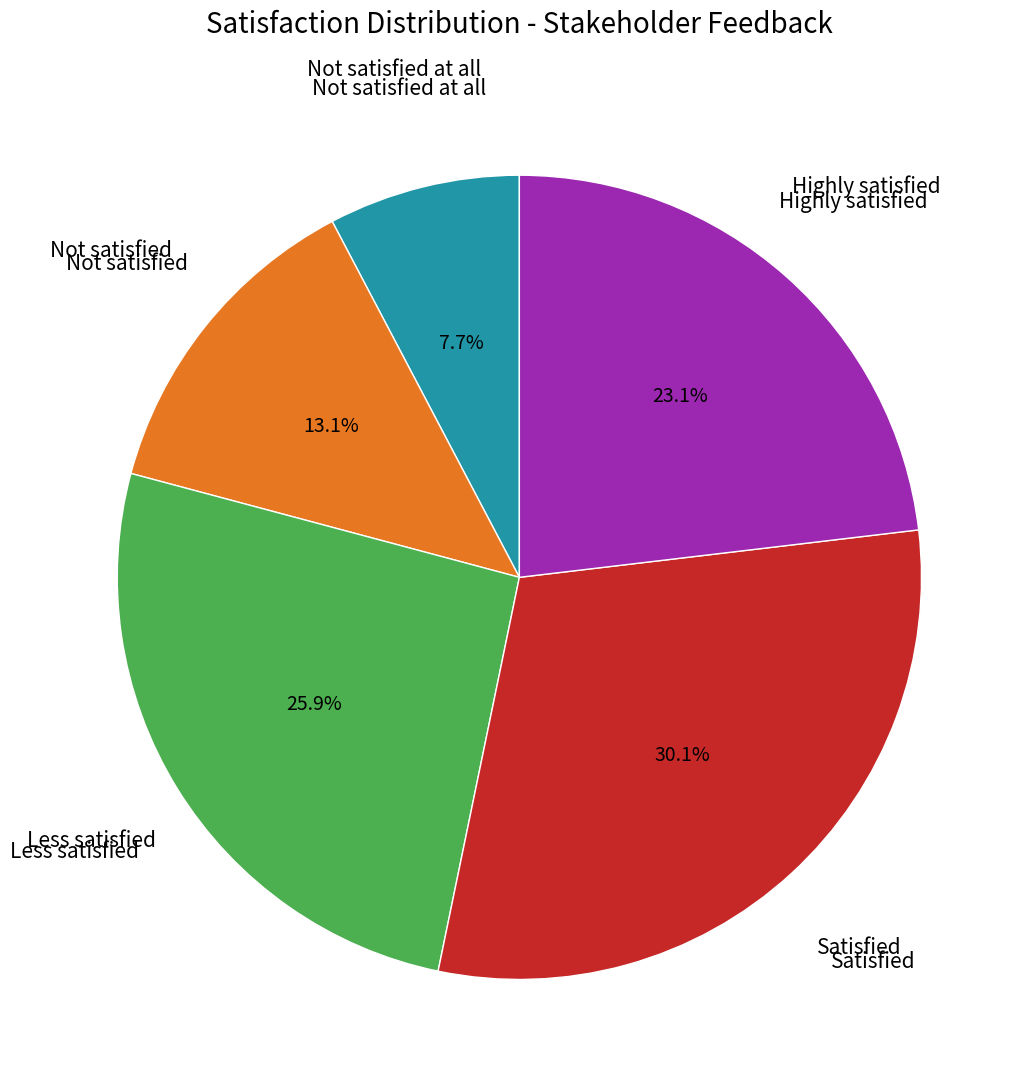

Is there any slice that represents more than half of the pie?

No